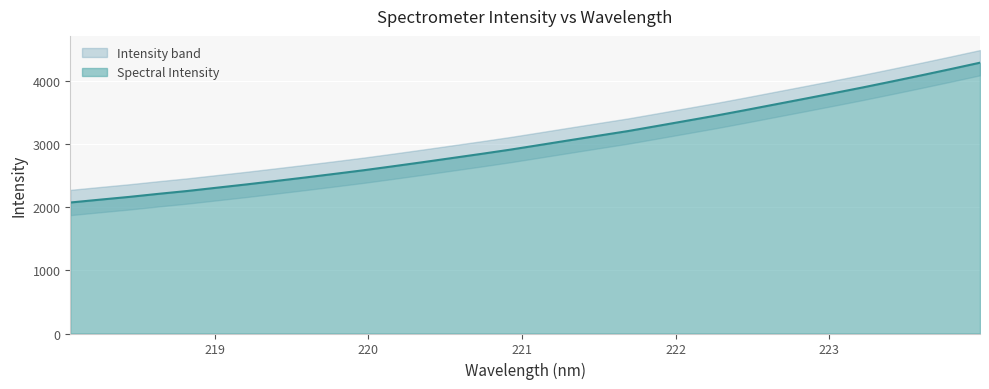

What position from the left is 222.4538?

24